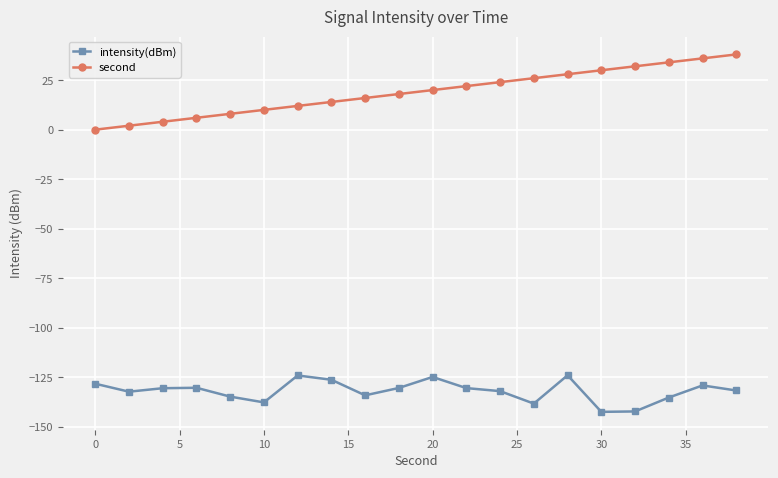

What is the sum of all intensity(dBm) values?

-2639.8